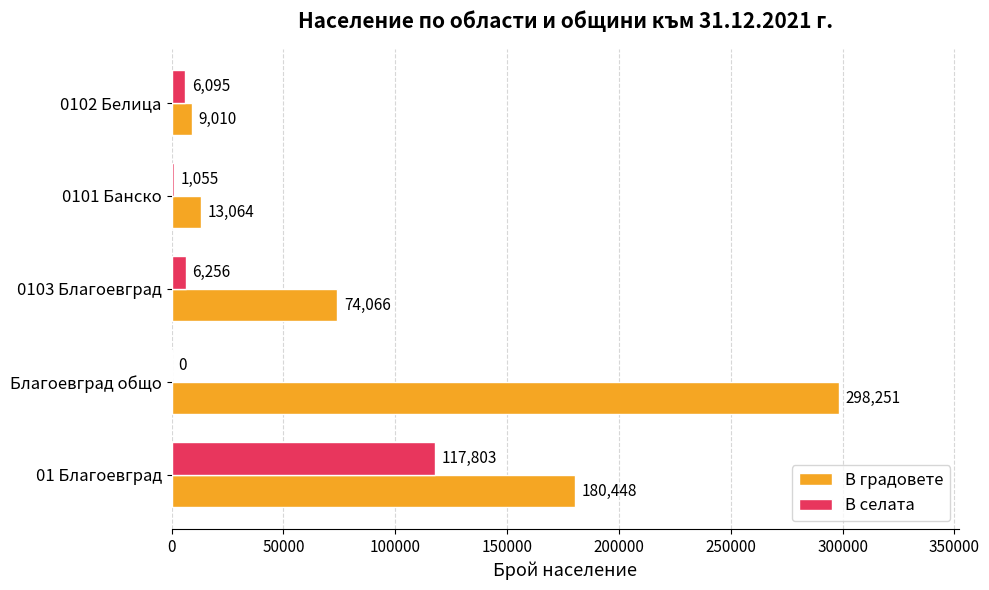

Read the В градовете value at 0103 Благоевград, to the nearest 50.

74050